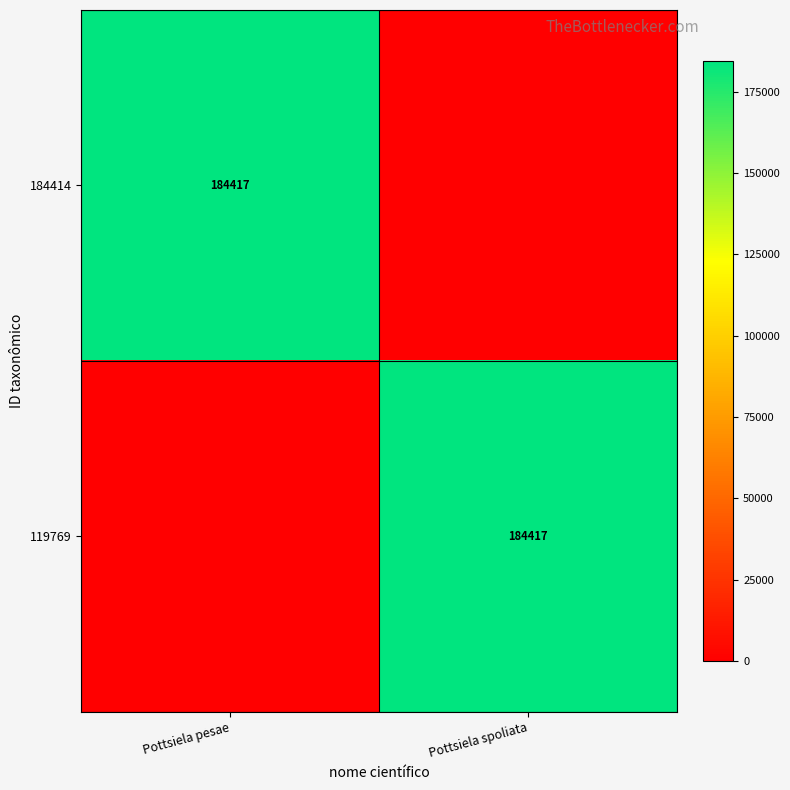

Which has a higher value, Pottsiela pesae or Pottsiela spoliata?

Pottsiela pesae